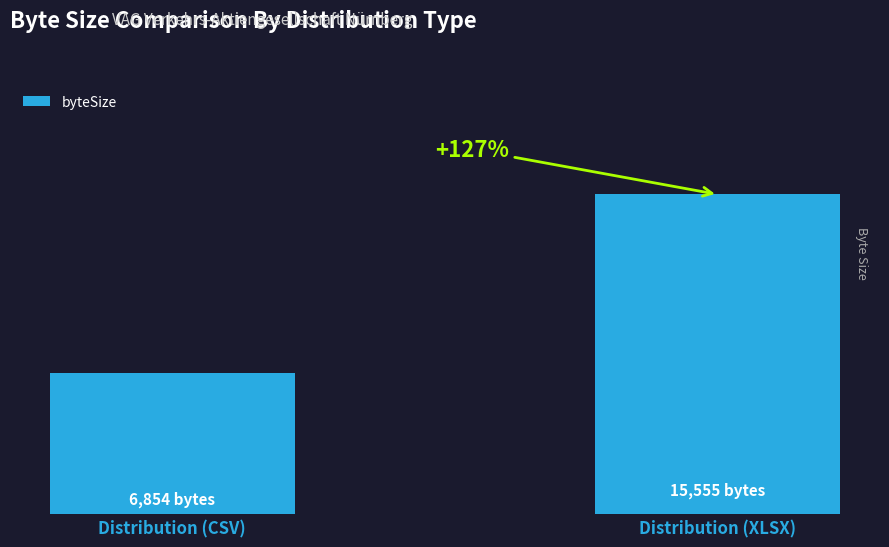

At which category does the chart reach its peak across all series?

Distribution (XLSX)